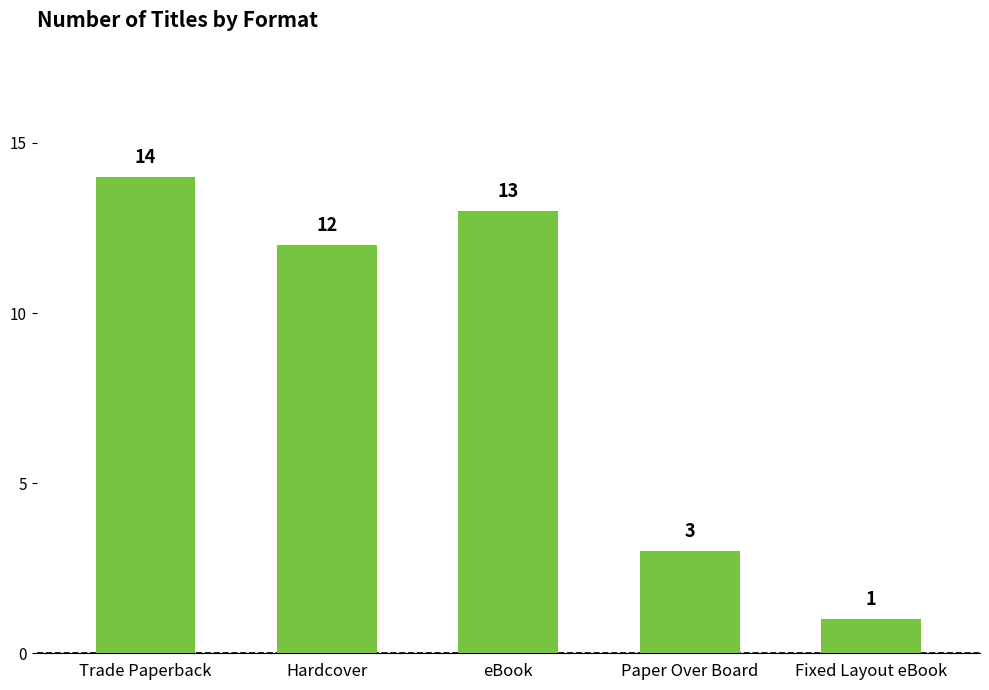

What is the change in value from Trade Paperback to Fixed Layout eBook?

-13